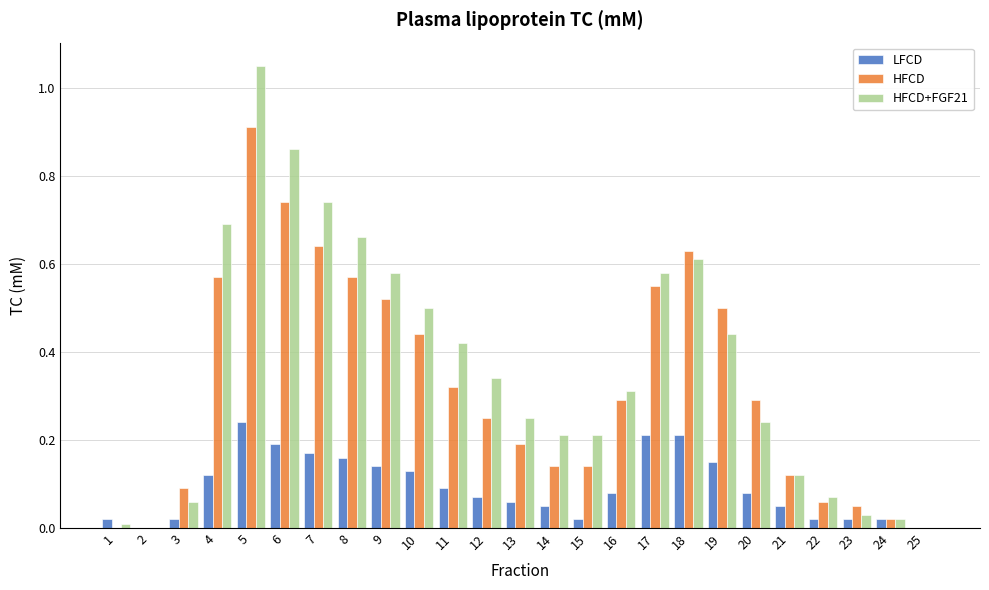

True or false: HFCD+FGF21 has a value of 0.1 at 16.

False